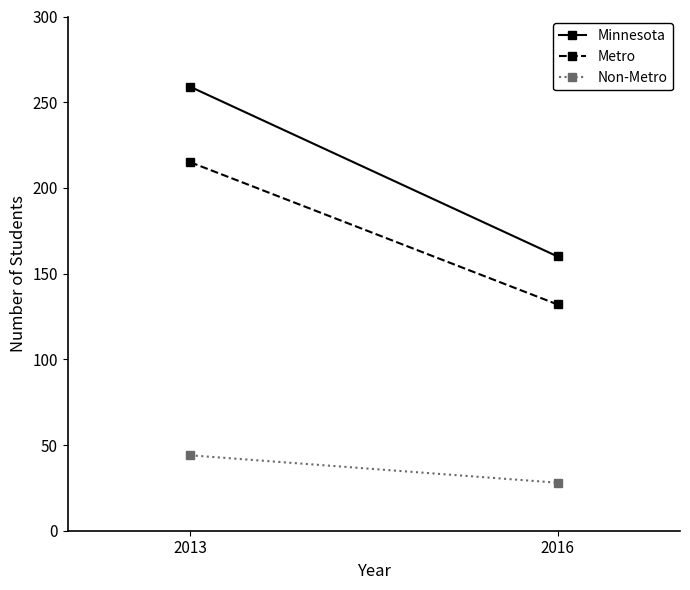

Rank the categories by Minnesota value from lowest to highest.

2016, 2013